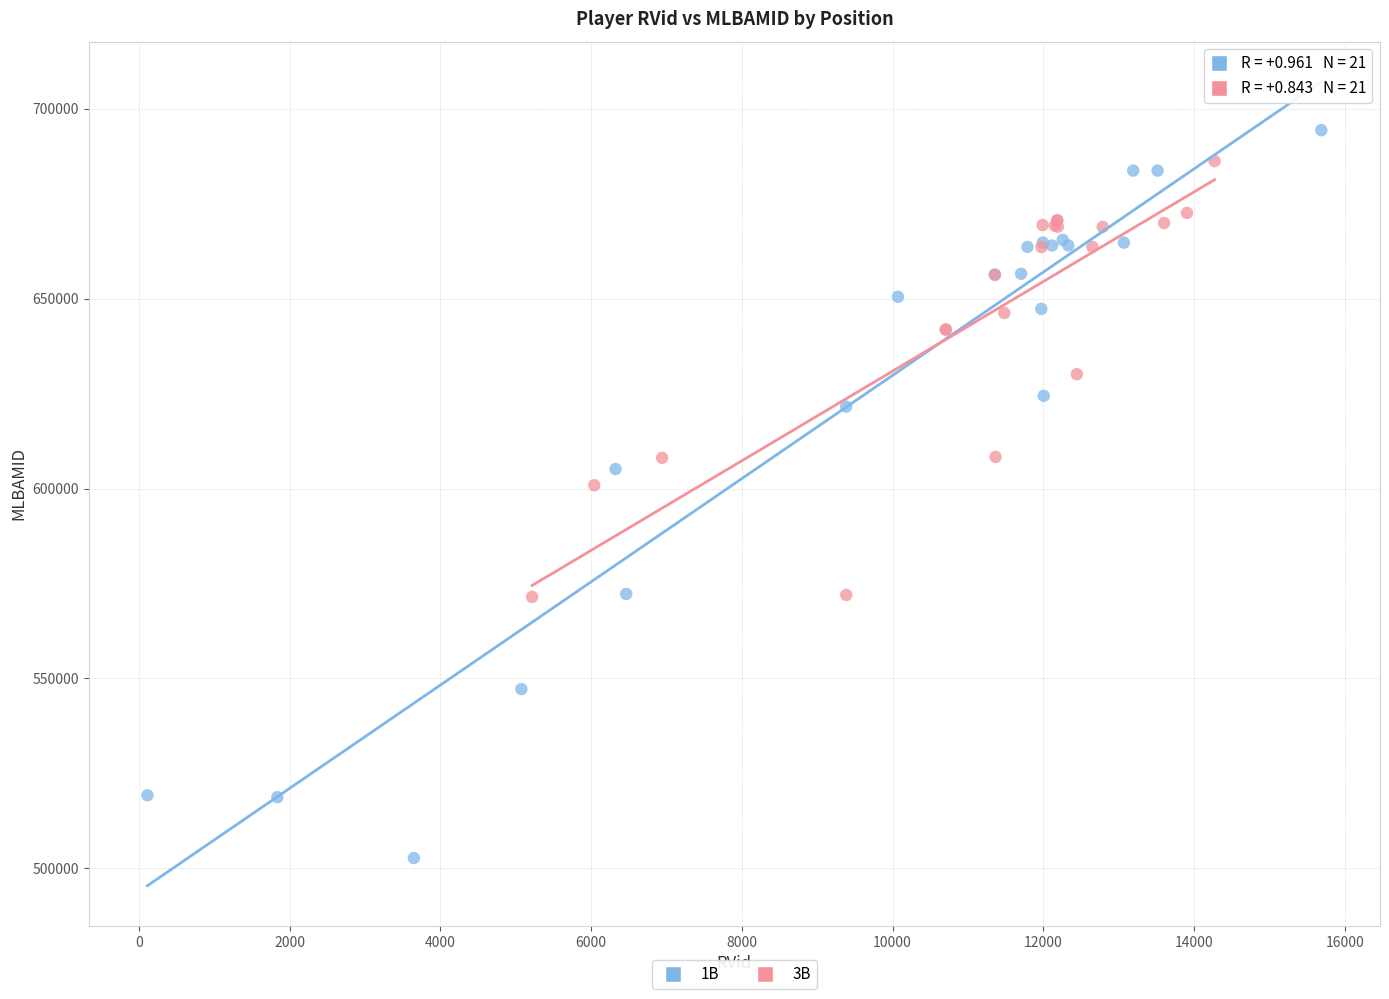

Which series reaches the minimum Y coordinate?

1B